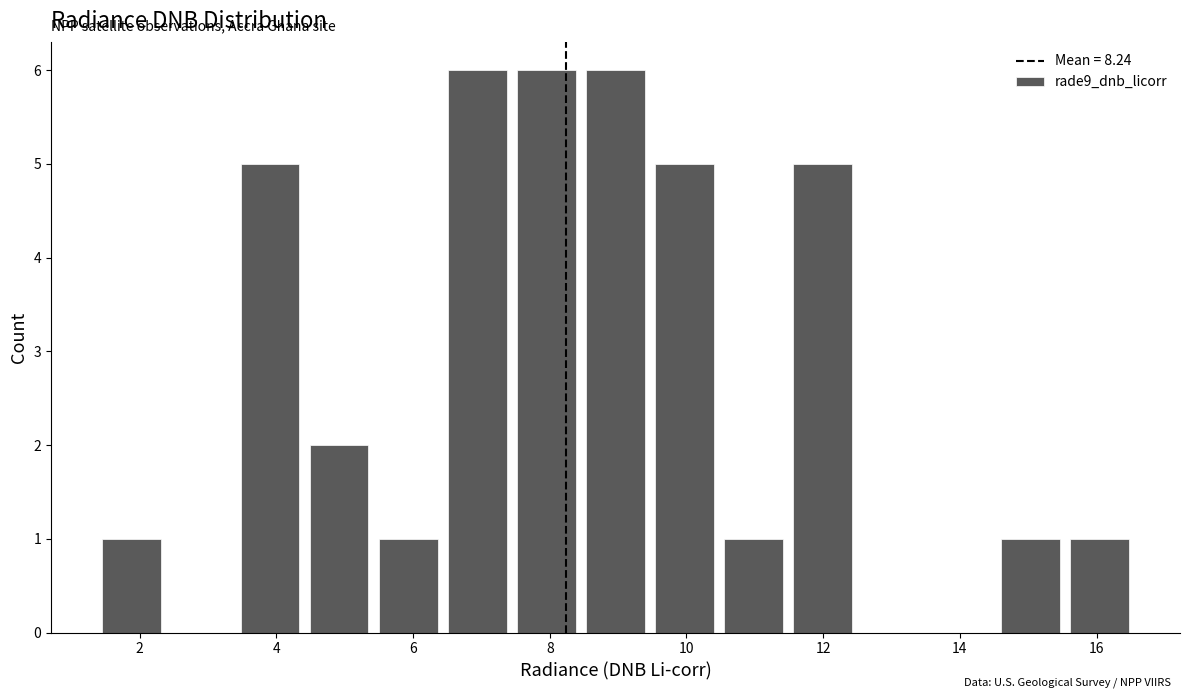

Reading left to right, transcribe this chart: for each bar, give the range it covers on the x-axis and its height. Neither the bar edges nor the heights are printed on the chart, so give them approximately, as read against the axes.

1.4 to 2.4: 1
2.4 to 3.4: 0
3.4 to 4.4: 5
4.4 to 5.4: 2
5.4 to 6.4: 1
6.4 to 7.4: 6
7.4 to 8.4: 6
8.4 to 9.4: 6
9.4 to 10.4: 5
10.4 to 11.4: 1
11.4 to 12.6: 5
12.6 to 13.6: 0
13.6 to 14.6: 0
14.6 to 15.6: 1
15.6 to 16.6: 1